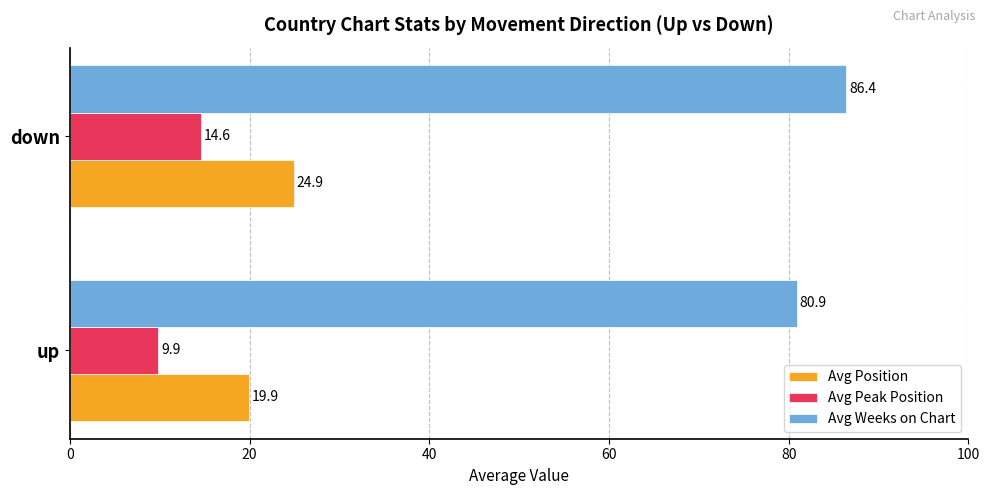

True or false: Avg Weeks on Chart has a value of 49.9 at down.

False